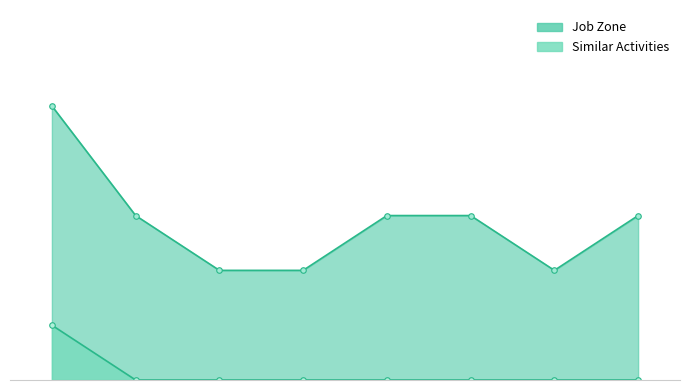

How many Job Zone values are between 2 and 3?

7